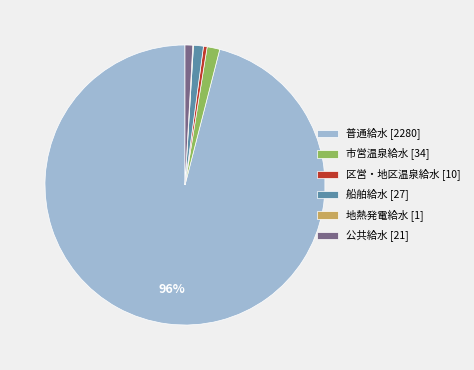

To the nearest percent, what is the average slice percentage?

17%